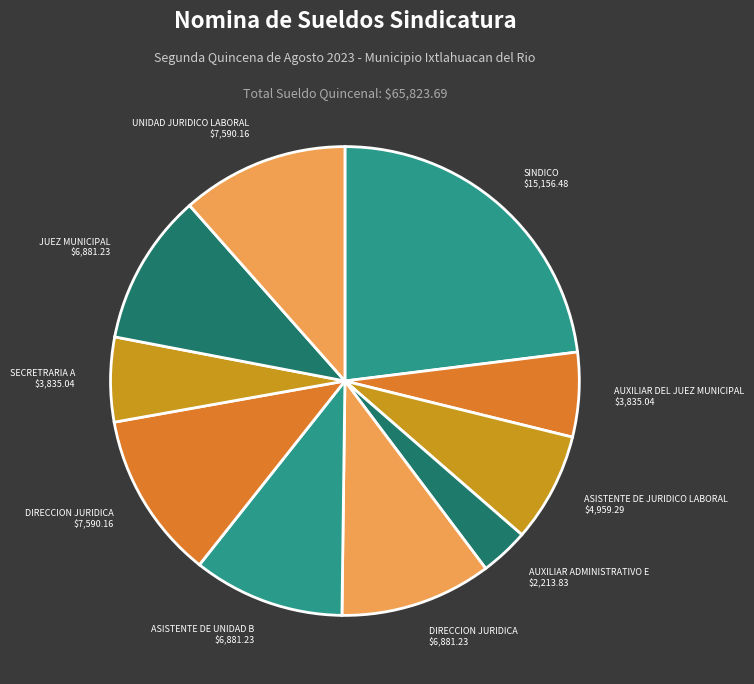

How many segments does this pie chart have?

10